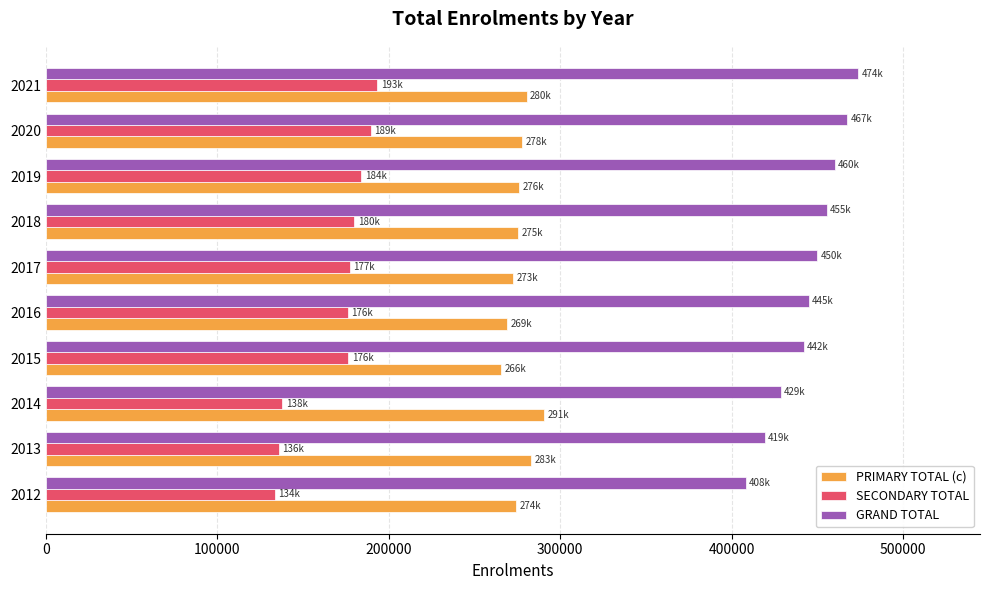

Rank the series by their average value, from highest to lowest.

GRAND TOTAL, PRIMARY TOTAL (c), SECONDARY TOTAL